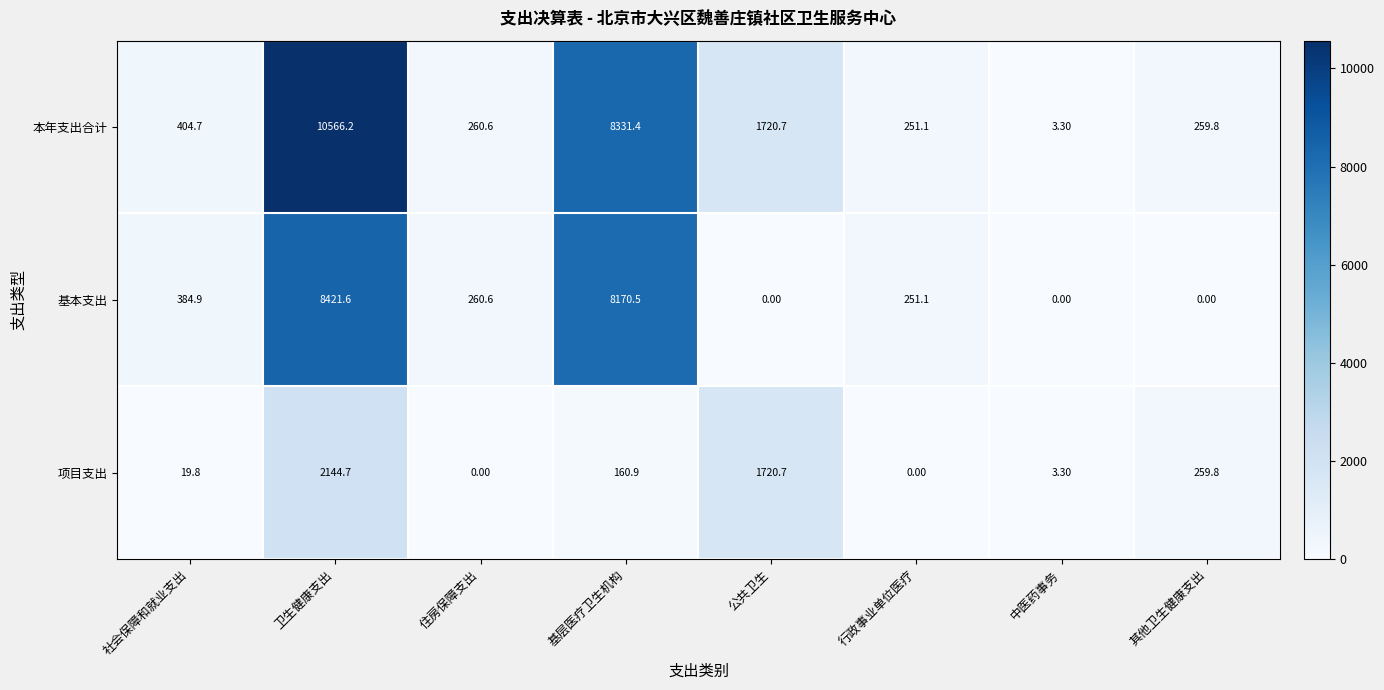

At which label does 项目支出 first exceed 160?

卫生健康支出